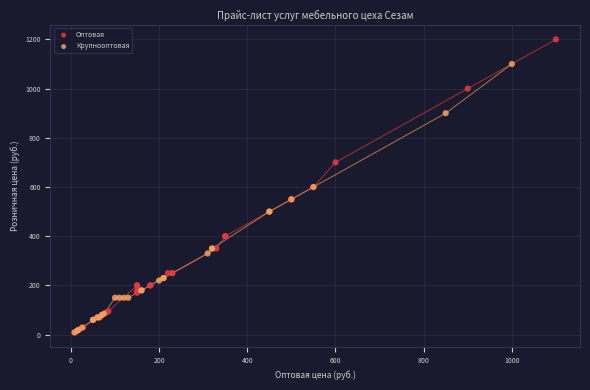

Which series contains the highest Y value?

Оптовая